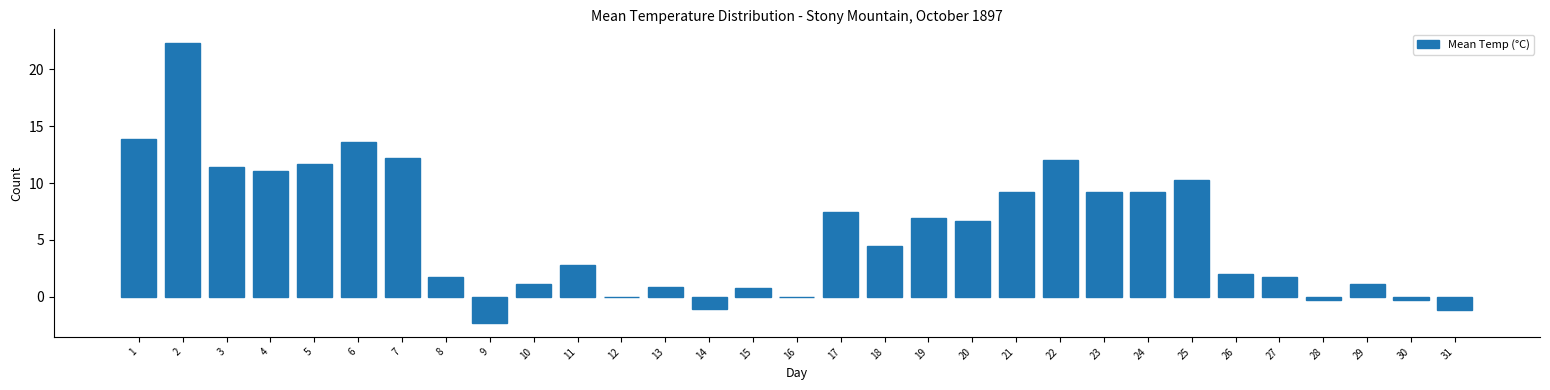

True or false: the data shows 13.9 at 1.

True